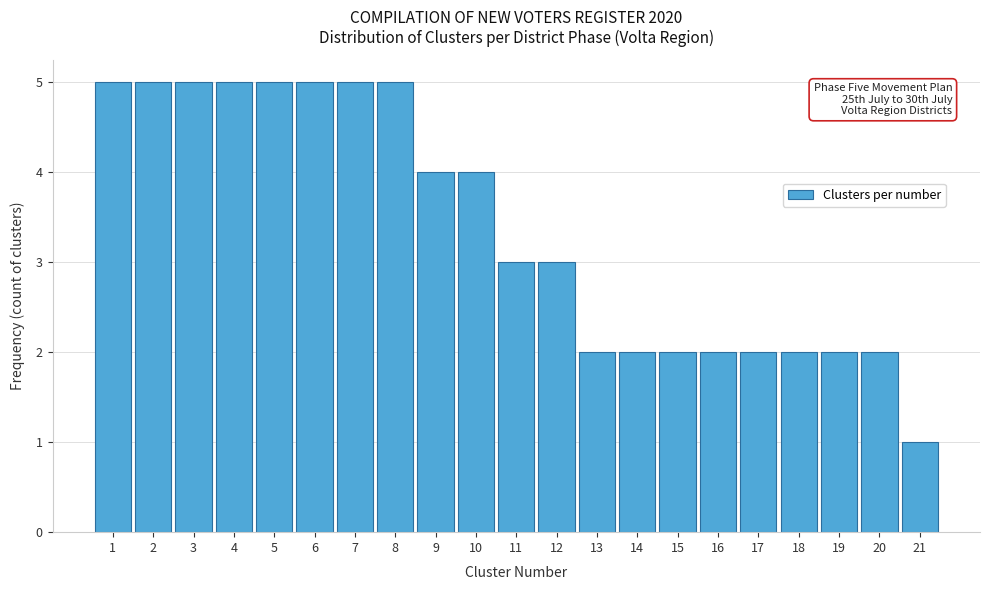

Reading left to right, transcribe all the data shown in this chart.

5	5	5	5	5	5	5	5	4	4	3	3	2	2	2	2	2	2	2	2	1